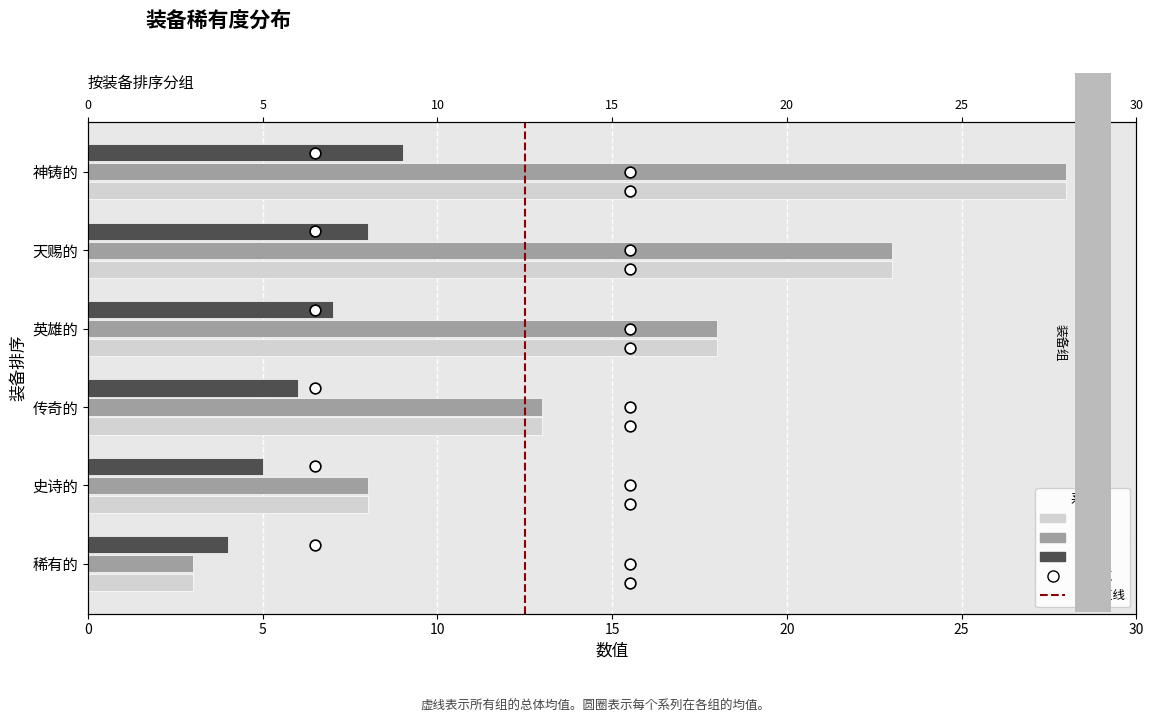

What is the total value across all series at 英雄的?

43